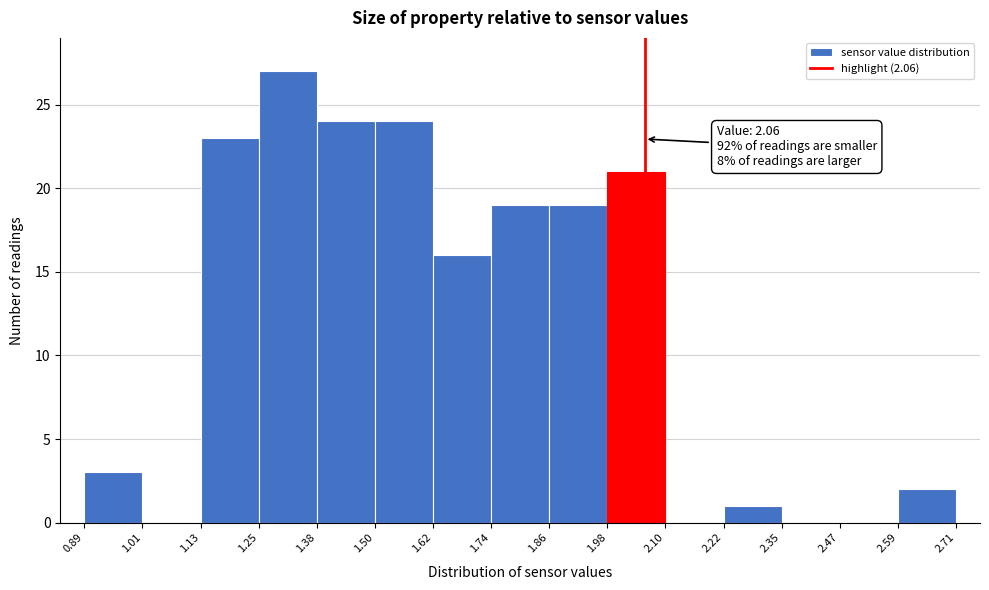

Which range on the x-axis has the tallest bar?

1.25 to 1.38